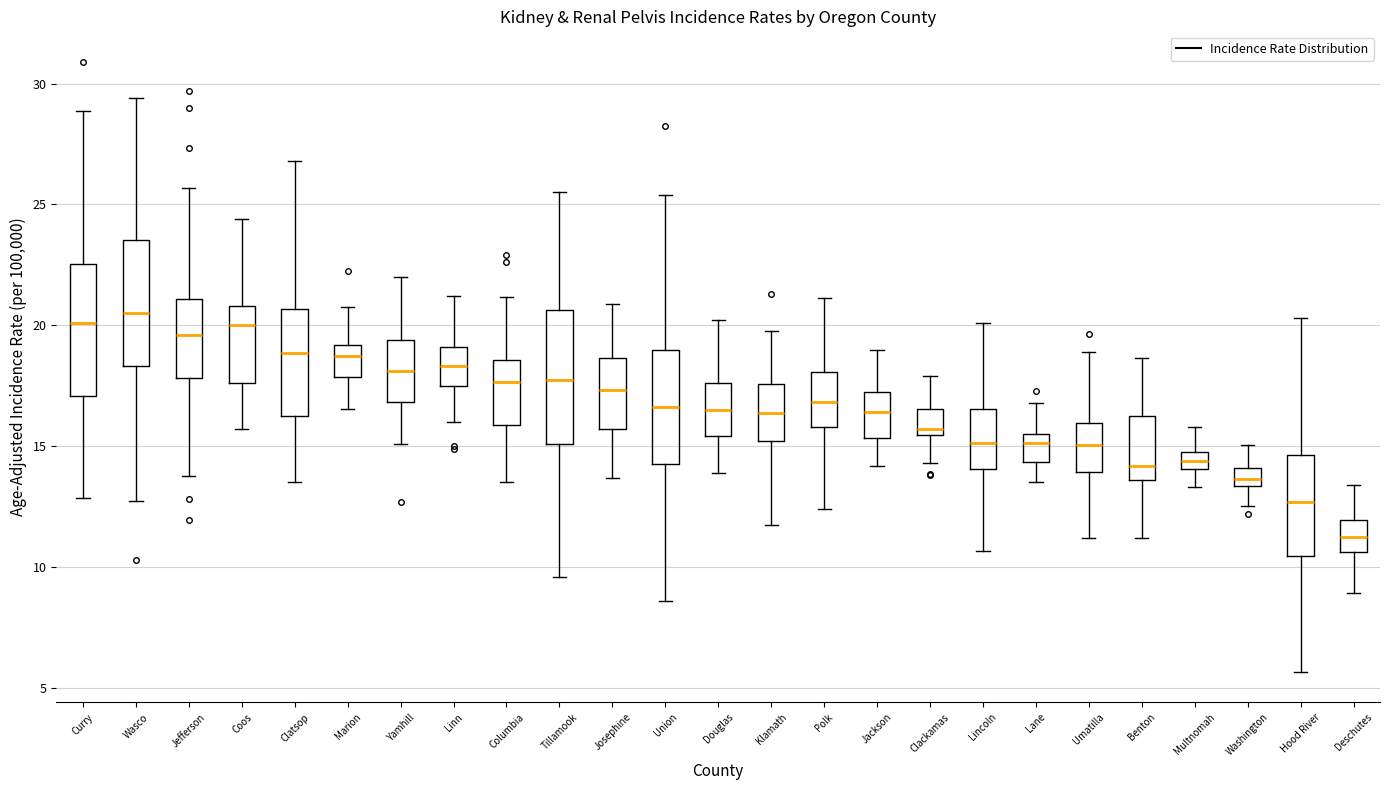

Which box's median line is the lowest?

Deschutes